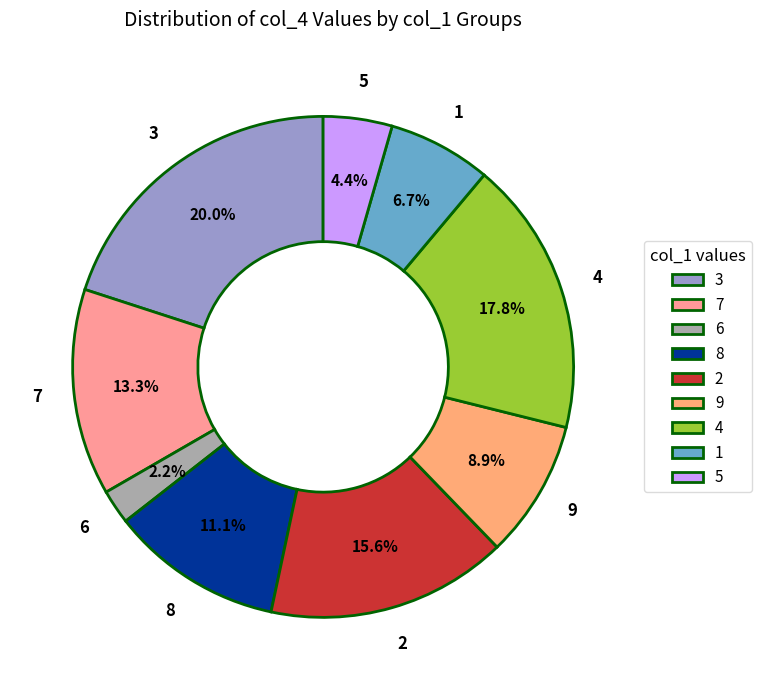

Which slice is the smallest?

6